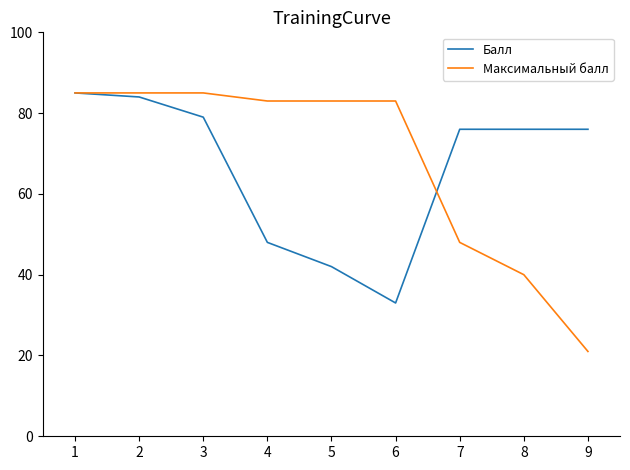

What is the minimum value shown in the chart?

21